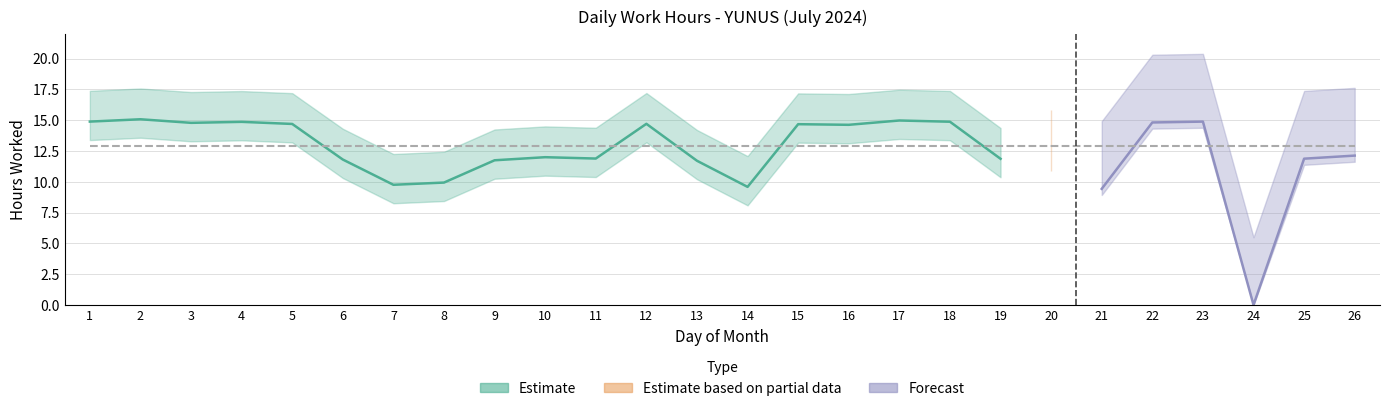

What is the difference between the second highest and minimum values in the Low series?

15.0